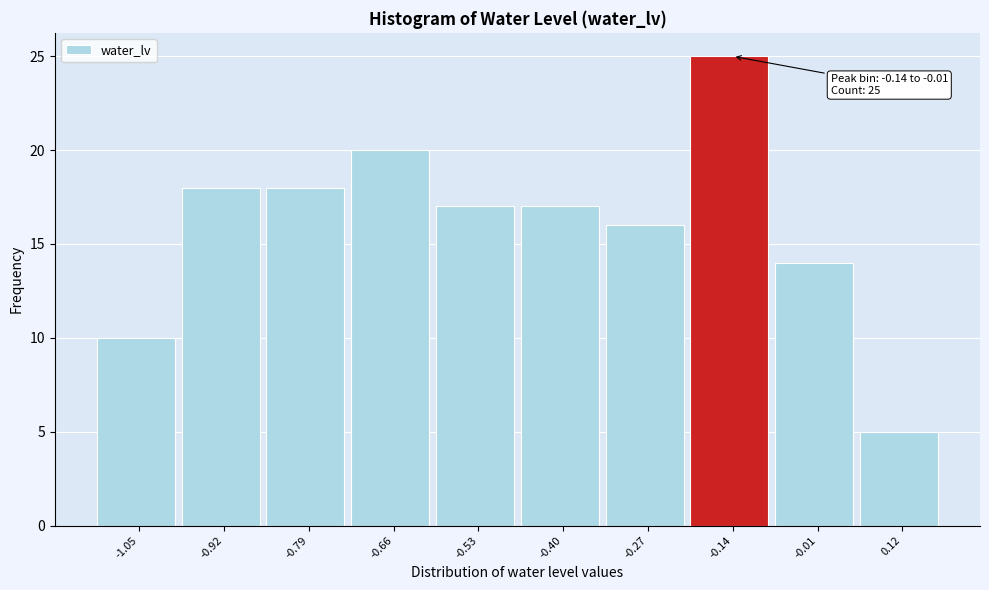

Reading left to right, transcribe all the data shown in this chart.

-1.05=10	-0.92=18	-0.79=18	-0.66=20	-0.53=17	-0.40=17	-0.27=16	-0.14=25	-0.01=14	0.12=5